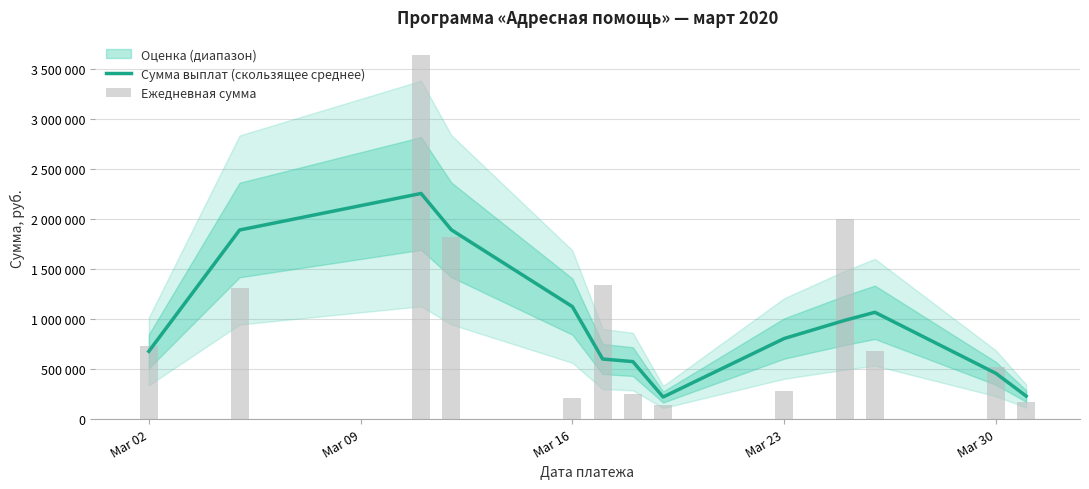

List the series in order of their peak value, lowest first.

Сумма выплат (скользящее среднее), Ежедневная сумма